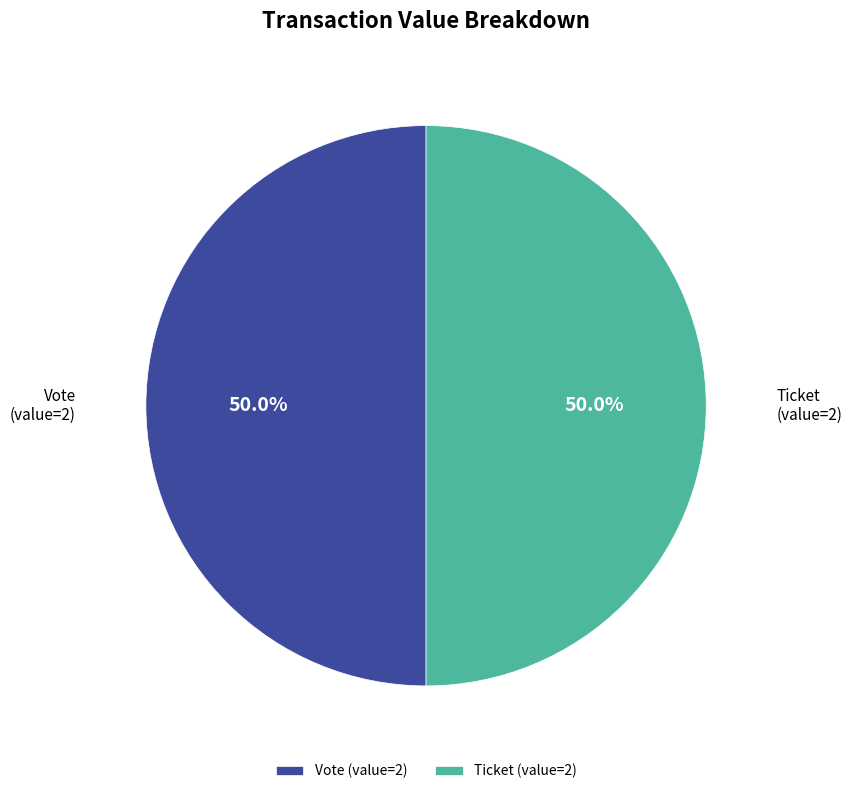

What is the total percentage of Vote (value=2) and Ticket (value=2)?

100.0%